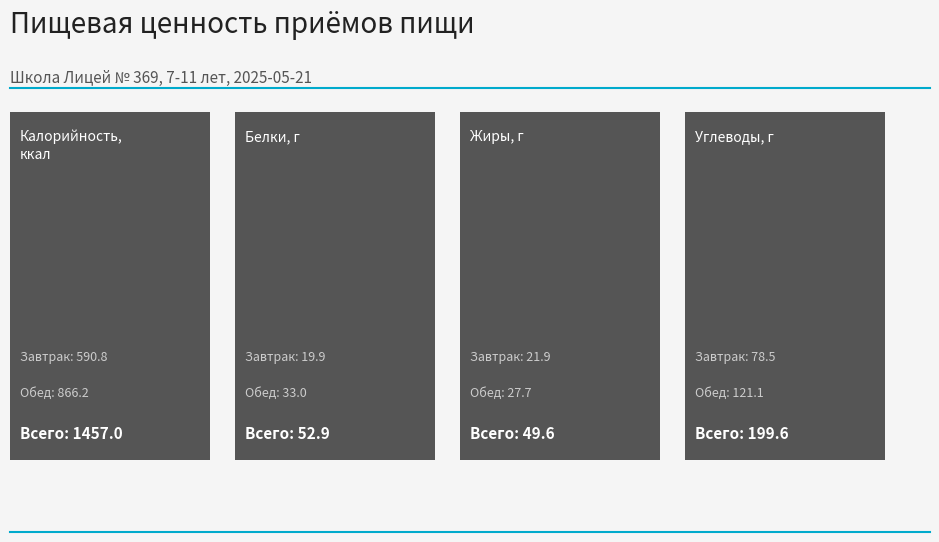

What is the lowest value of the Углеводы series?

78.5